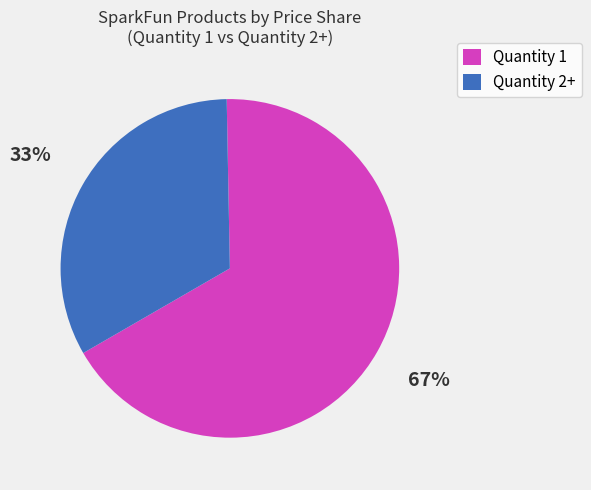

To the nearest percent, what is the average slice percentage?

50%